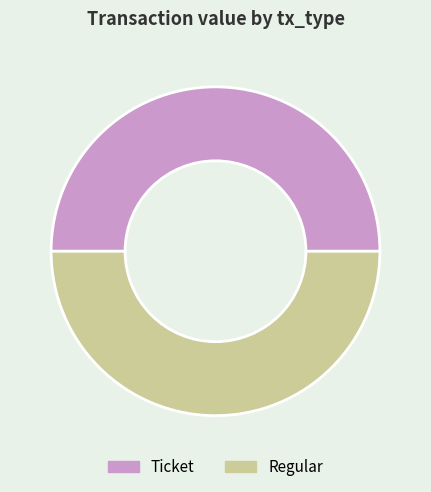

Combined, do Regular and Ticket account for over 50%?

Yes